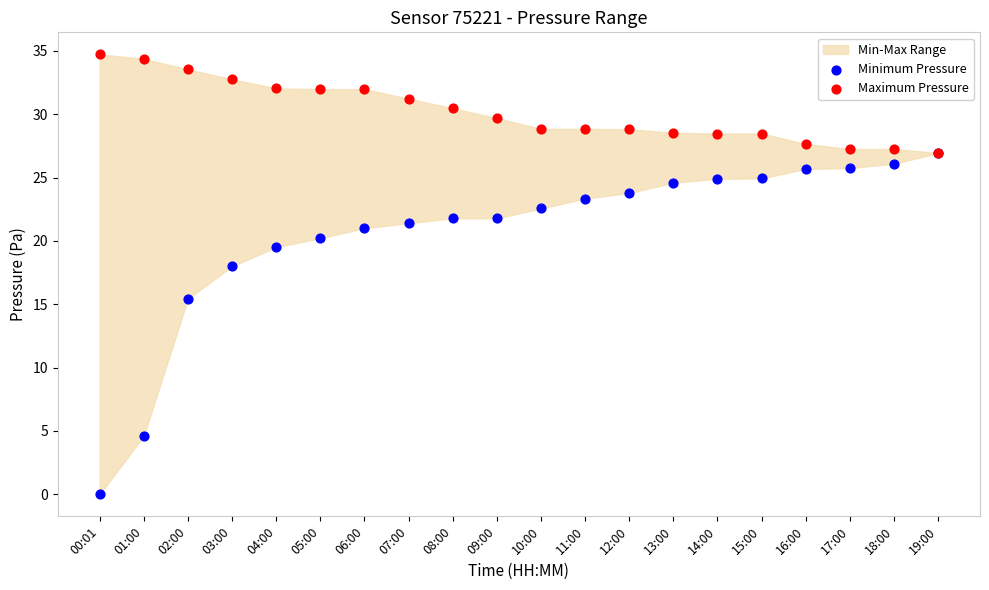

Across all series, what Y value is closest to 17?

18.0